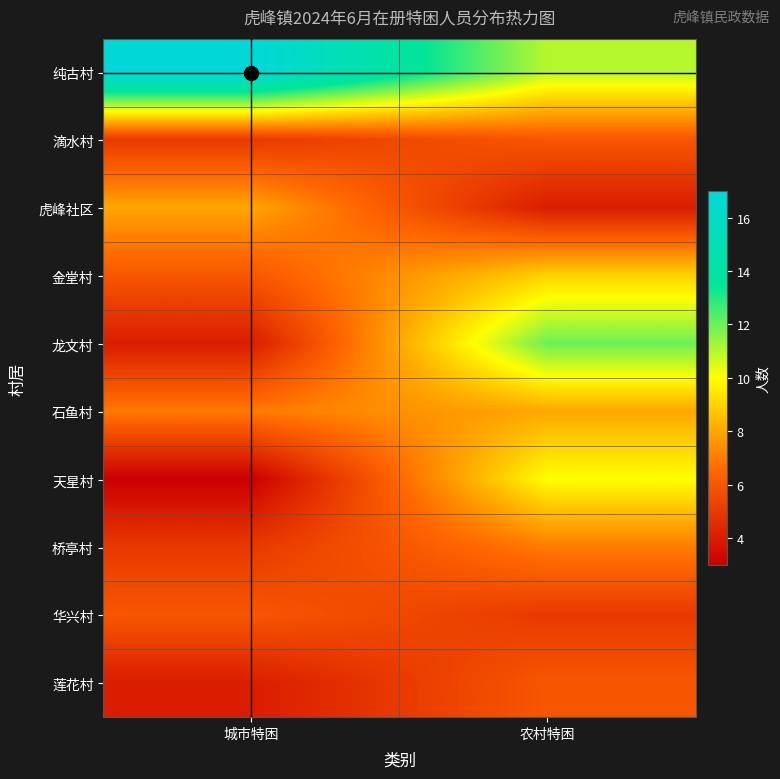

Reading right to left, list all the values displayed in this chart.

纯古村: 农村特困=11	城市特困=17
滴水村: 农村特困=6	城市特困=5
虎峰社区: 农村特困=4	城市特困=8
金堂村: 农村特困=9	城市特困=6
龙文村: 农村特困=12	城市特困=4
石鱼村: 农村特困=8	城市特困=7
天星村: 农村特困=10	城市特困=3
桥亭村: 农村特困=7	城市特困=5
华兴村: 农村特困=5	城市特困=6
莲花村: 农村特困=6	城市特困=4